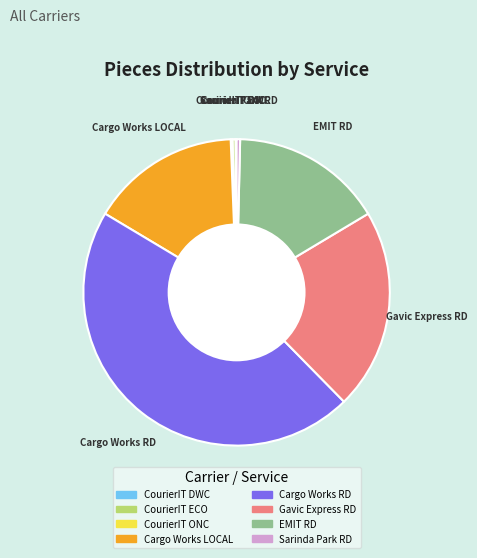

True or false: Cargo Works RD accounts for 46% of the total.

True